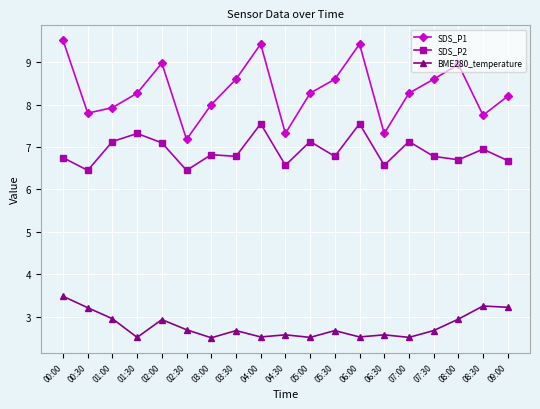

True or false: SDS_P2 has a value of 1.3 at 02:30.

False